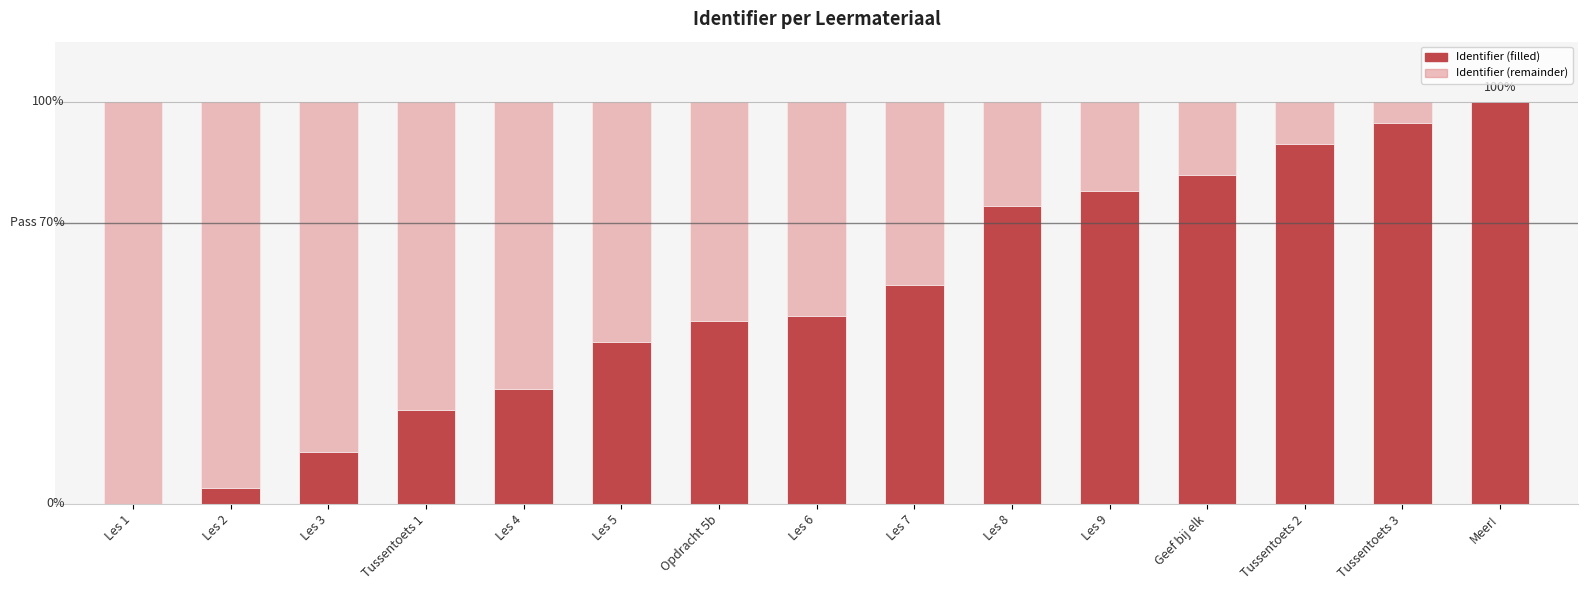

Rank the series by their average value, from lowest to highest.

Identifier (remainder), Identifier (filled)